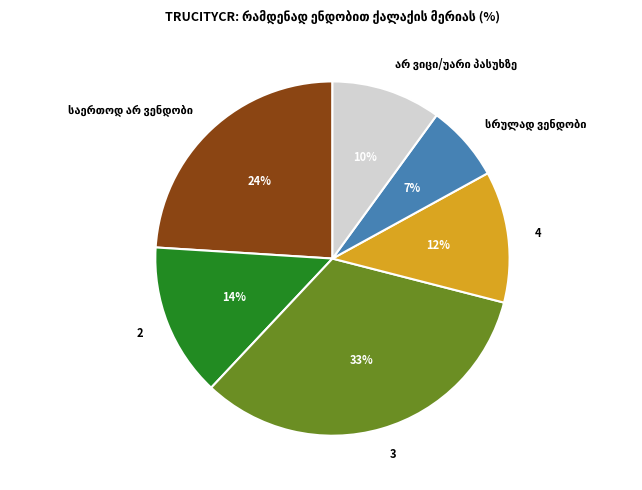

To the nearest percent, what percentage of the pie is 3?

33%